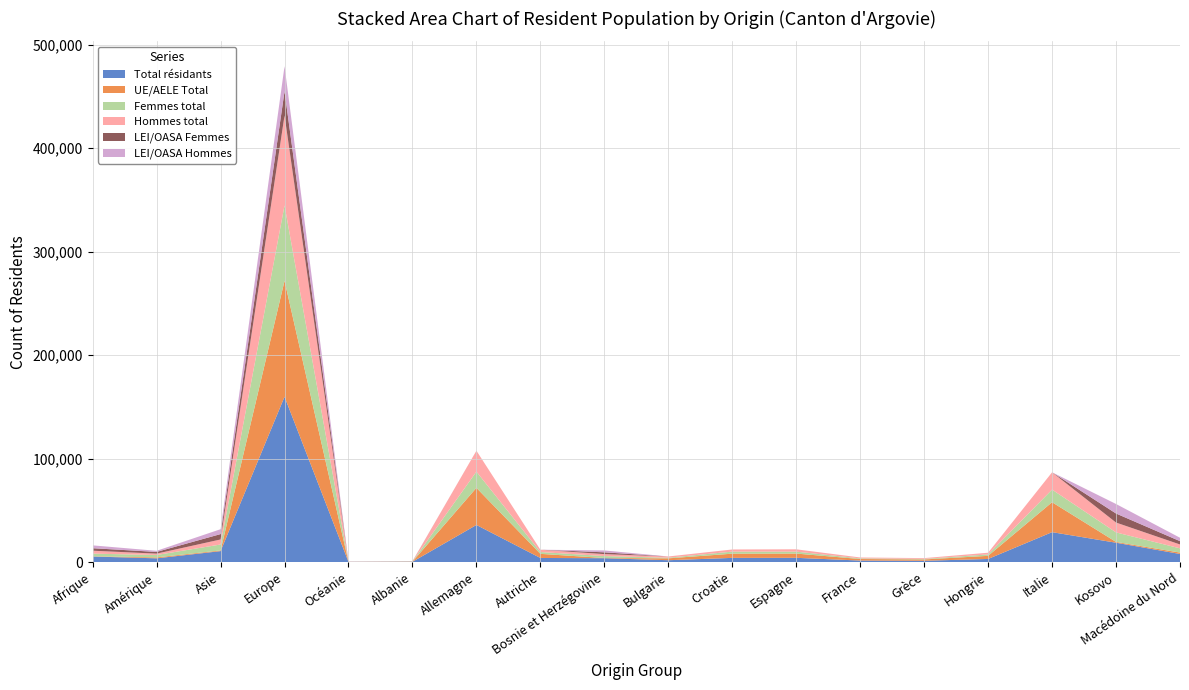

Reading right to left, list all the values displayed in this chart.

Total résidants: Macédoine du Nord=7841	Kosovo=18713	Italie=28921	Hongrie=3018	Grèce=1281	France=1482	Espagne=4117	Croatie=4062	Bulgarie=1809	Bosnie et Herzégovine=3753	Autriche=3981	Allemagne=35877	Albanie=275	Océanie=165	Europe=159736	Asie=10591	Amérique=3635	Afrique=5386
UE/AELE Total: Macédoine du Nord=1337	Kosovo=771	Italie=28921	Hongrie=3018	Grèce=1281	France=1482	Espagne=4117	Croatie=4062	Bulgarie=1809	Bosnie et Herzégovine=198	Autriche=3981	Allemagne=35877	Albanie=126	Océanie=38	Europe=112034	Asie=668	Amérique=899	Afrique=223
Femmes total: Macédoine du Nord=4099	Kosovo=9186	Italie=12193	Hongrie=1378	Grèce=517	France=620	Espagne=1853	Croatie=1994	Bulgarie=622	Bosnie et Herzégovine=1849	Autriche=1759	Allemagne=15630	Albanie=174	Océanie=80	Europe=72918	Asie=5742	Amérique=2328	Afrique=2560
Hommes total: Macédoine du Nord=3742	Kosovo=9527	Italie=16728	Hongrie=1640	Grèce=764	France=862	Espagne=2264	Croatie=2068	Bulgarie=1187	Bosnie et Herzégovine=1904	Autriche=2222	Allemagne=20247	Albanie=101	Océanie=85	Europe=86818	Asie=4849	Amérique=1307	Afrique=2826
LEI/OASA Femmes: Macédoine du Nord=3206	Kosovo=8735	Italie=0	Hongrie=0	Grèce=0	France=0	Espagne=0	Croatie=0	Bulgarie=0	Bosnie et Herzégovine=1730	Autriche=0	Allemagne=0	Albanie=92	Océanie=54	Europe=23372	Asie=5203	Amérique=1653	Afrique=2420
LEI/OASA Hommes: Macédoine du Nord=3298	Kosovo=9207	Italie=0	Hongrie=0	Grèce=0	France=0	Espagne=0	Croatie=0	Bulgarie=0	Bosnie et Herzégovine=1825	Autriche=0	Allemagne=0	Albanie=57	Océanie=73	Europe=24330	Asie=4720	Amérique=1083	Afrique=2743